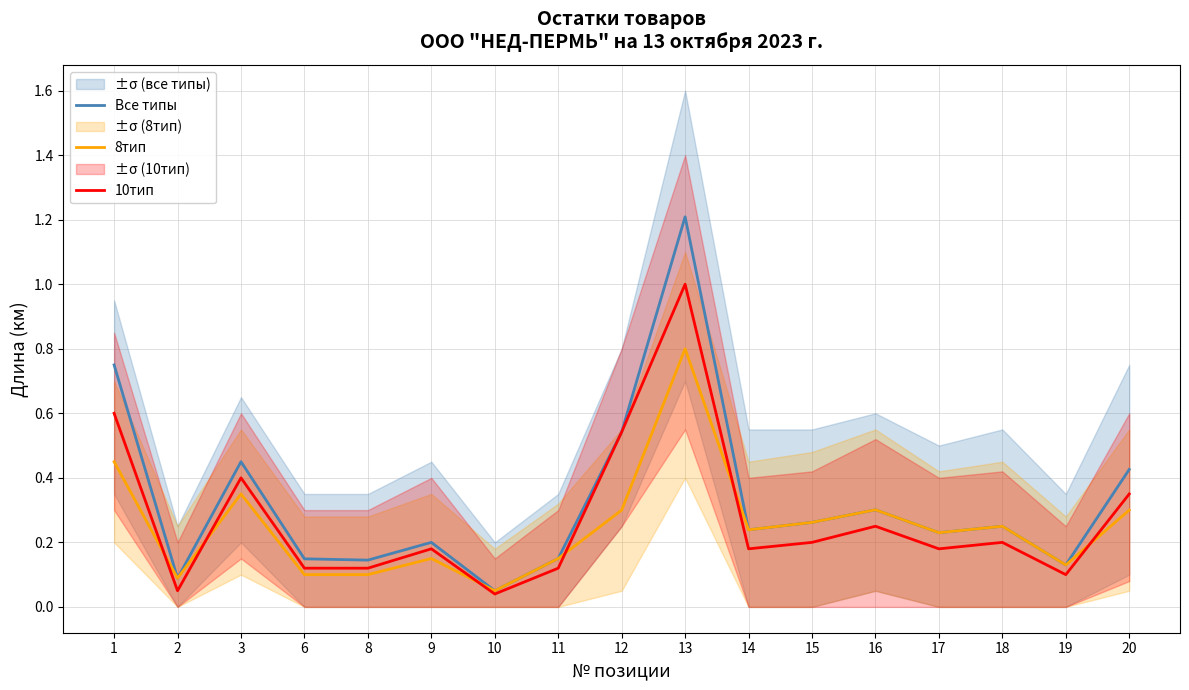

How many times do 10тип and 8тип cross each other?

6